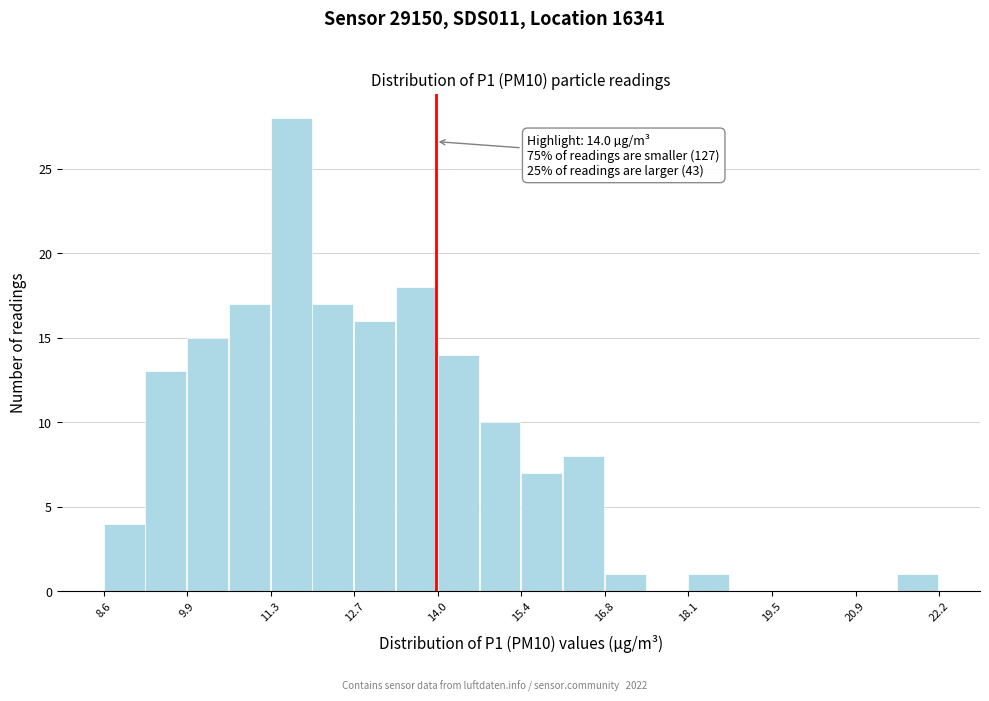

Read against the x-axis, roughly where is the centre of the tallest bar?

11.6